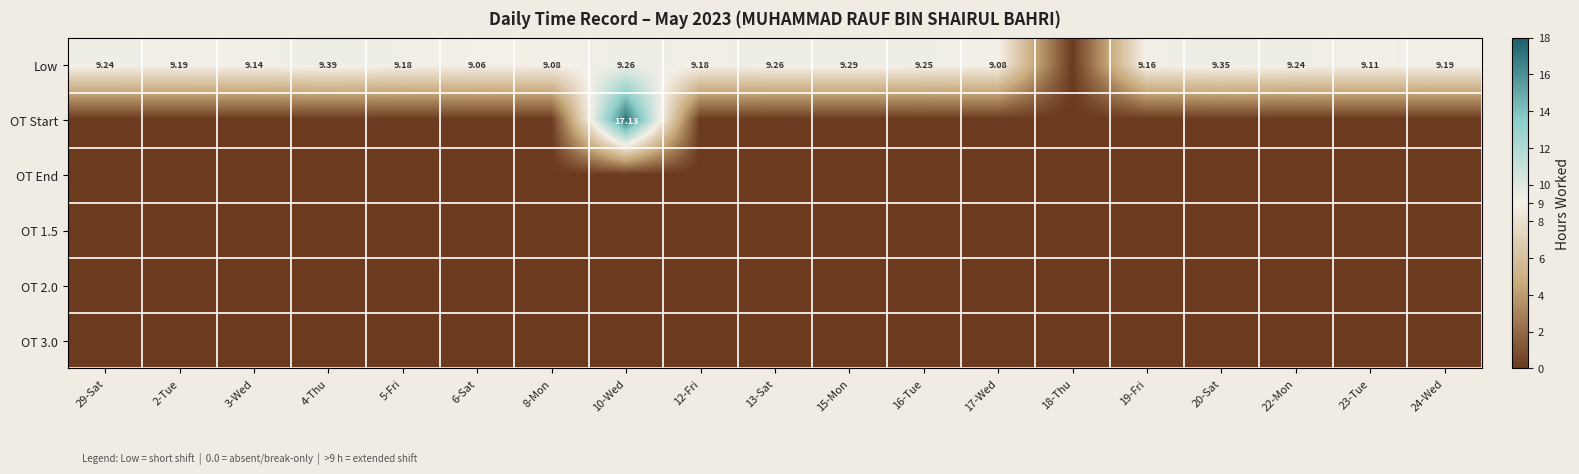

Which series has the largest total across all categories?

Low